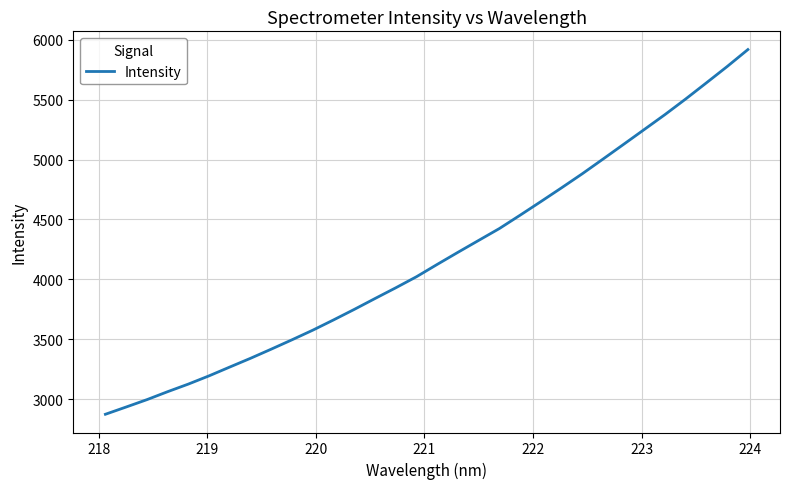

What is the average value?

4188.0